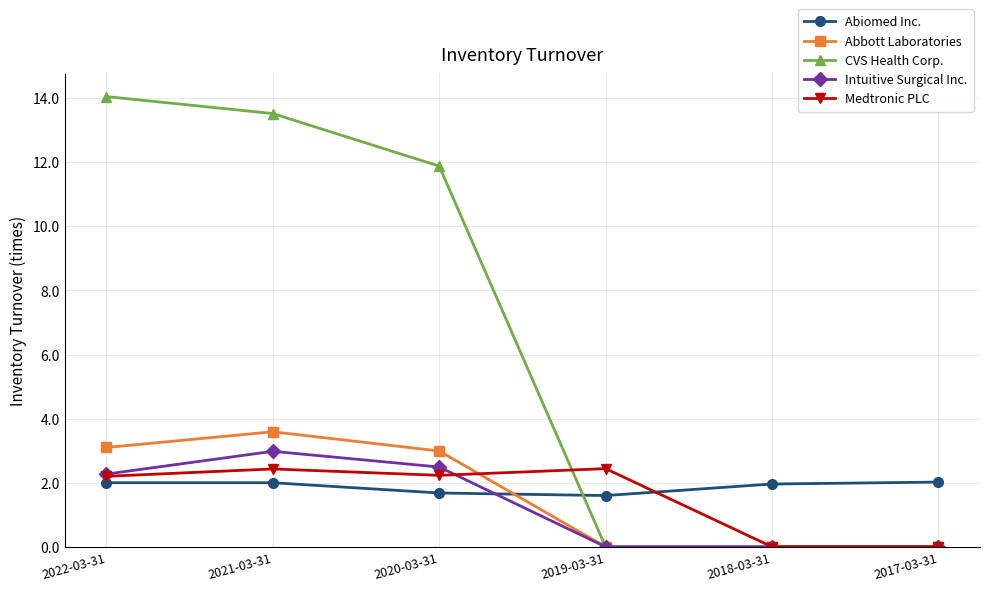

What is the average value of the Abbott Laboratories series?

1.6